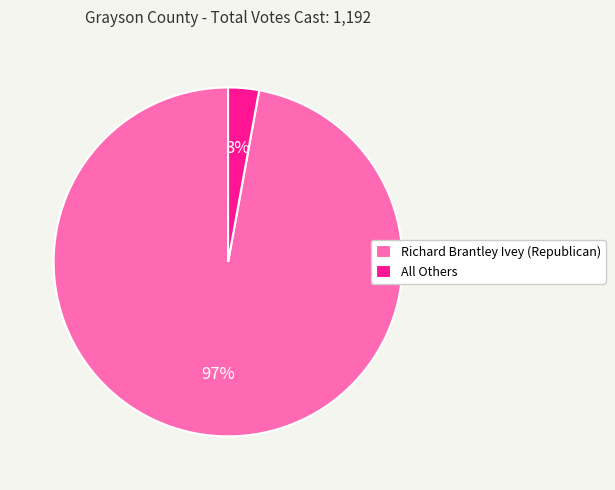

Is All Others the majority of the pie?

No